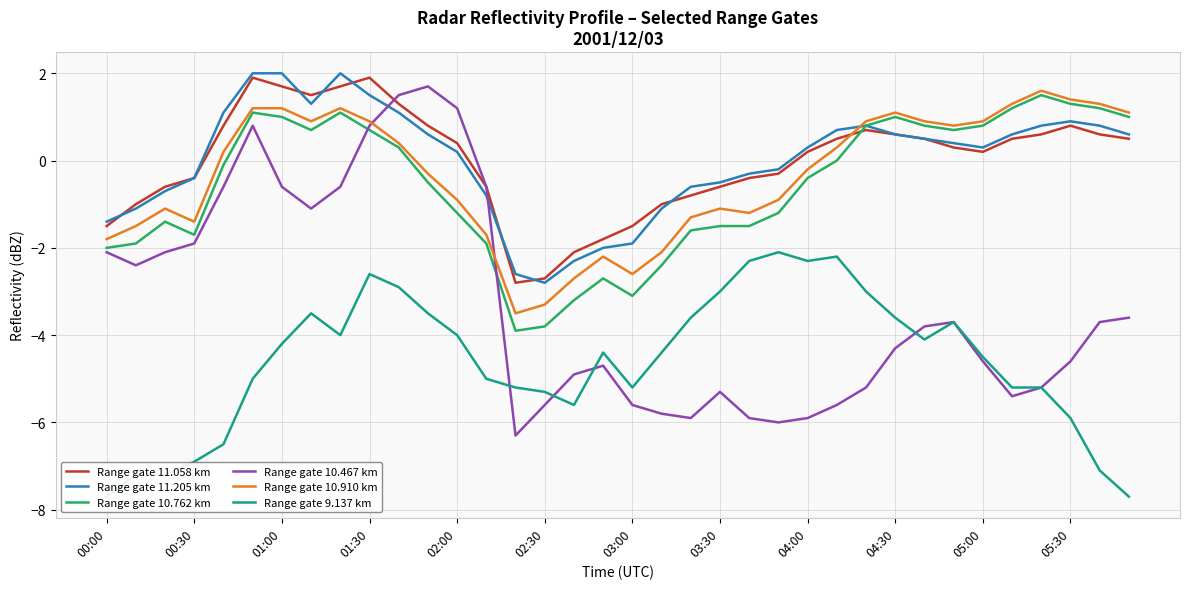

What is the highest value of the Range gate 11.205 km series?

2.0